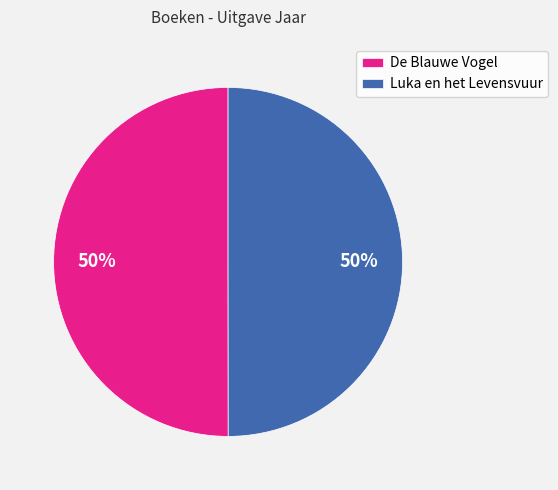

What is the ratio of the value at De Blauwe Vogel to the value at Luka en het Levensvuur?

1.0